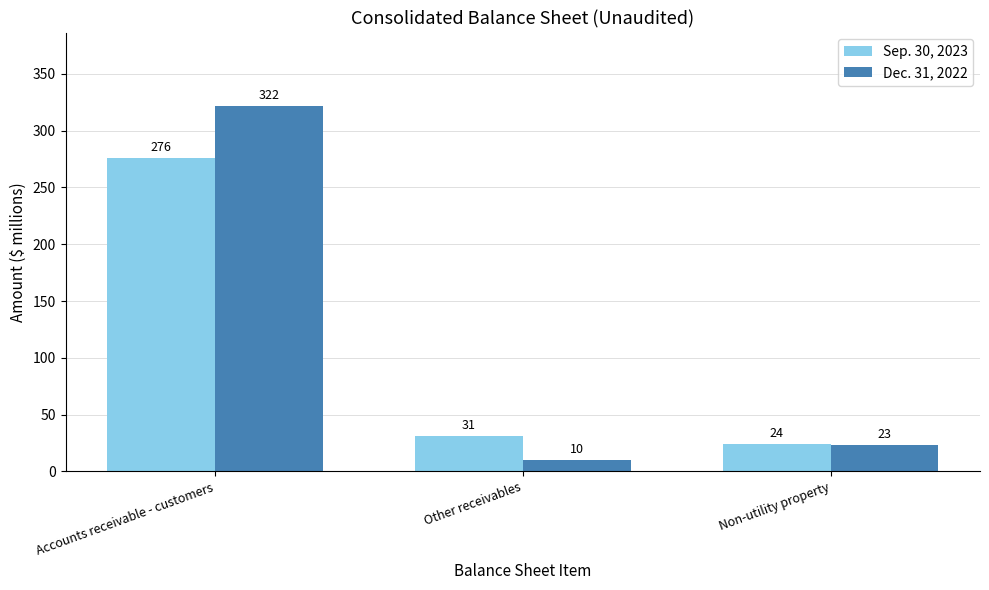

What is the value of the Sep. 30, 2023 bar at the 3rd from the left?

24